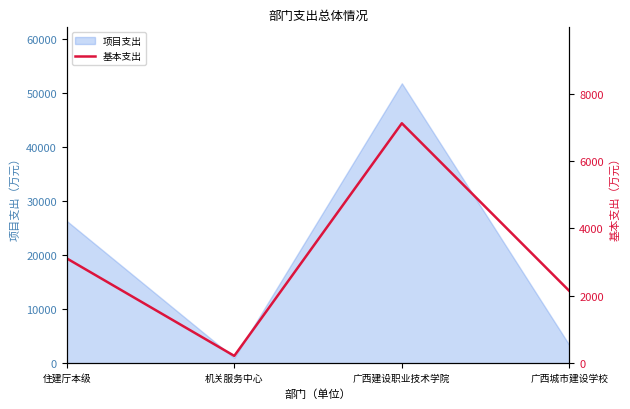

Read the 项目支出 value at 广西建设职业技术学院.

51846.4